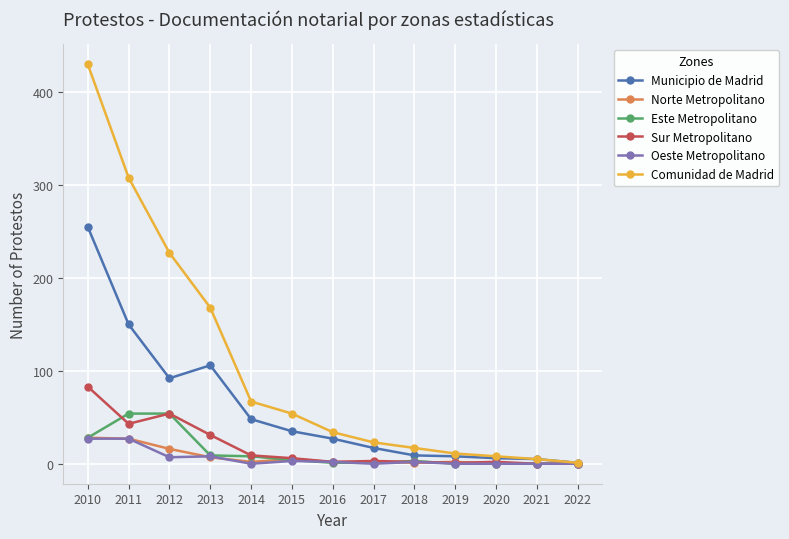

At which category does the chart reach its peak across all series?

2010